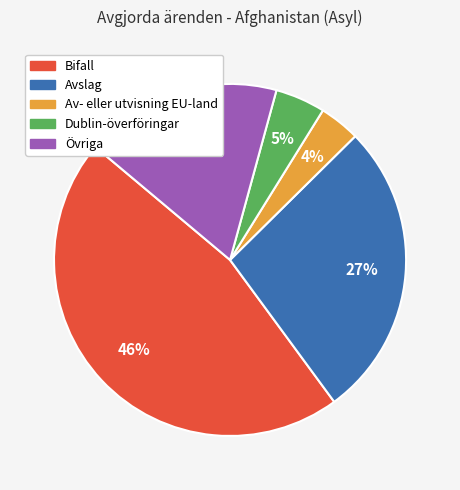

How many segments does this pie chart have?

5